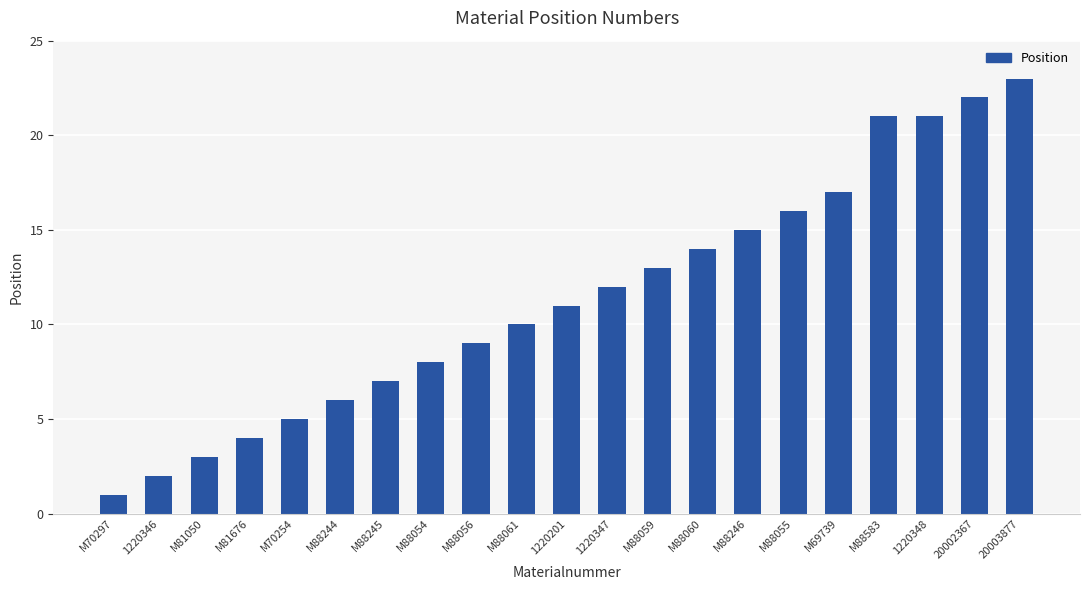

Does the chart contain stacked bars?

No